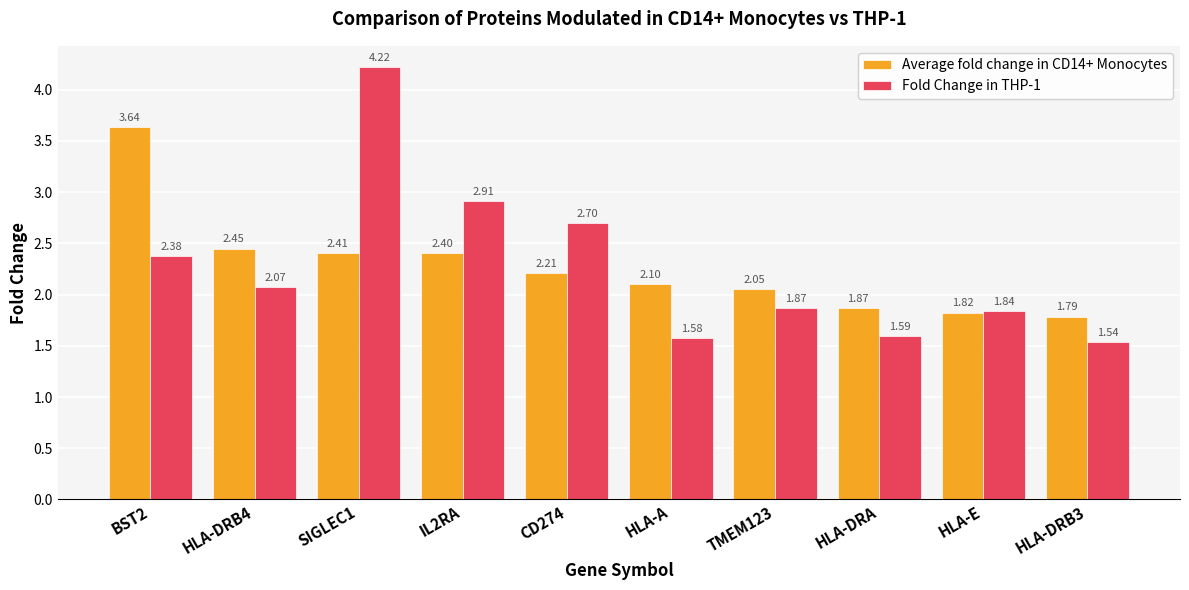

At which label does Fold Change in THP-1 first exceed 2?

BST2